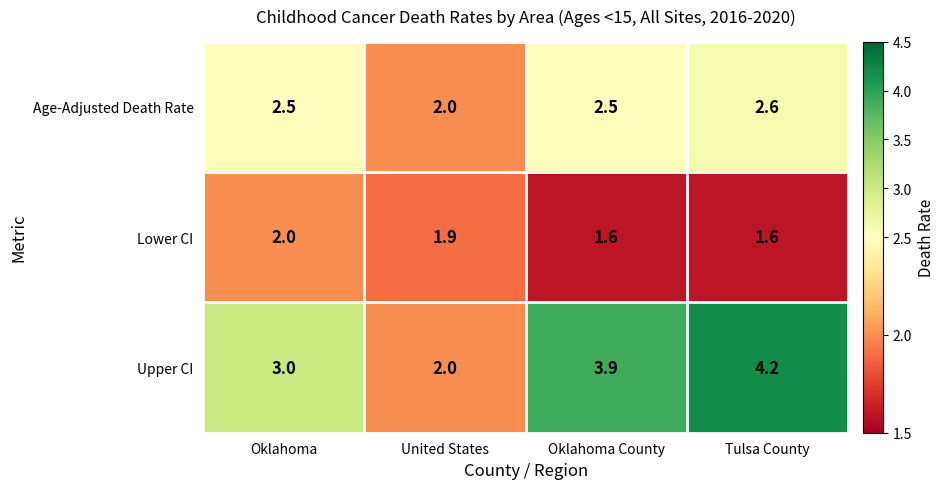

The Age-Adjusted Death Rate series shows 2.0 at United States. True or false?

True